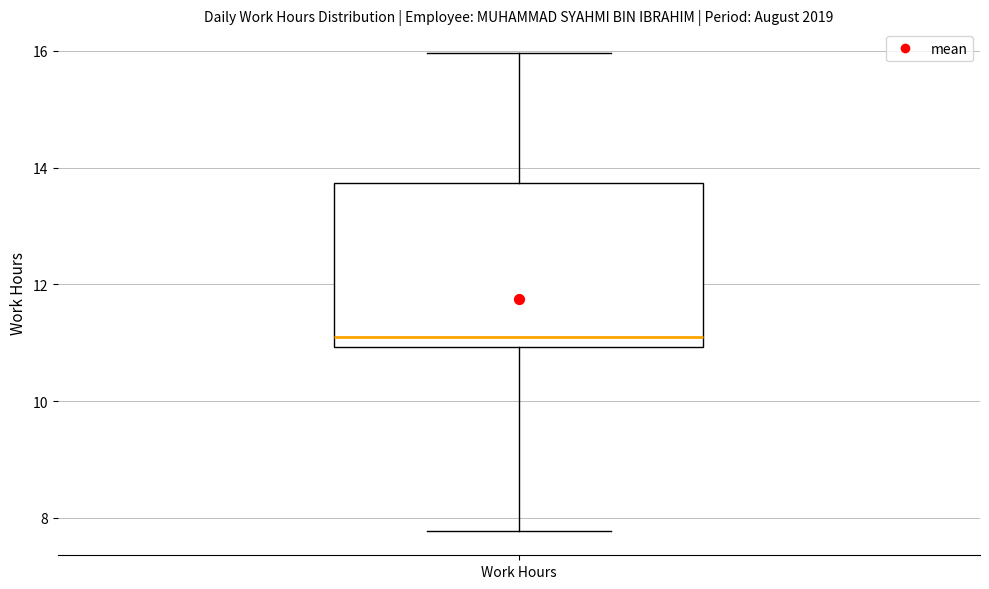

Where does the lower whisker of the box for Work Hours end on the y-axis? The values are not printed on the chart, so give them approximately, as read against the axis.

7.8